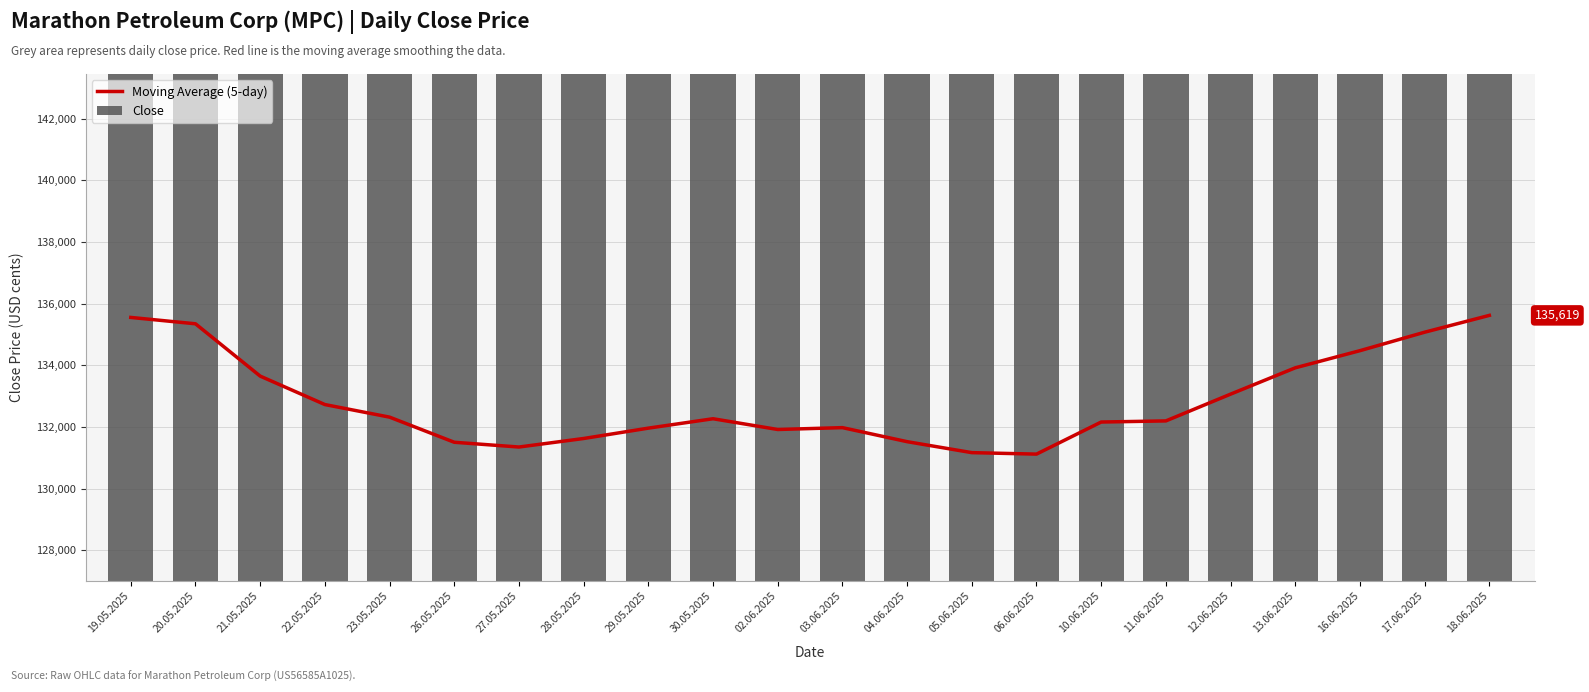

At 17.06.2025, list the series in order from smallest to largest.

Moving Average (5-day), Close